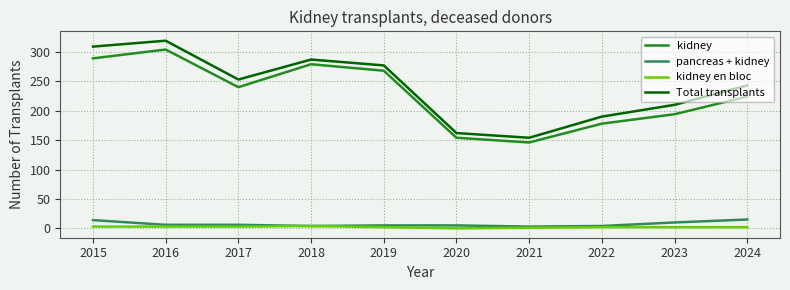

Which series has the largest total across all categories?

Total transplants